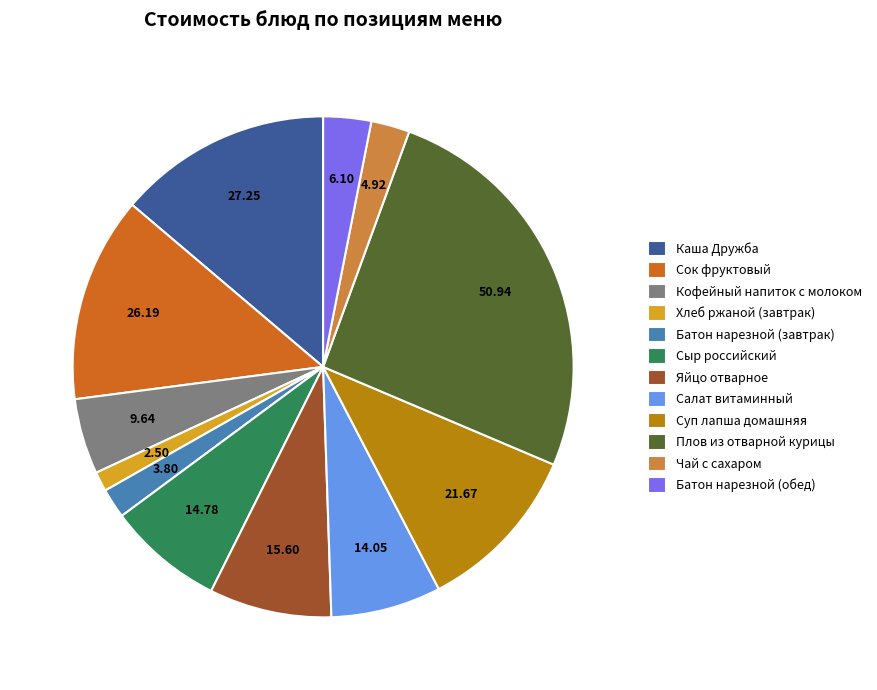

Combined, do Батон нарезной (обед) and Каша Дружба account for over 50%?

No